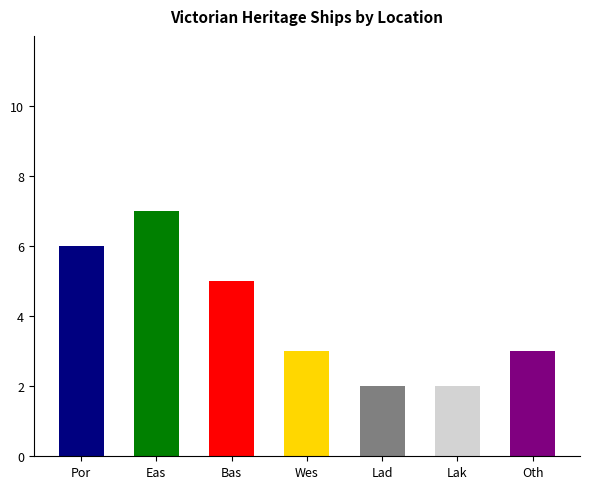

What is the smallest value displayed?

2